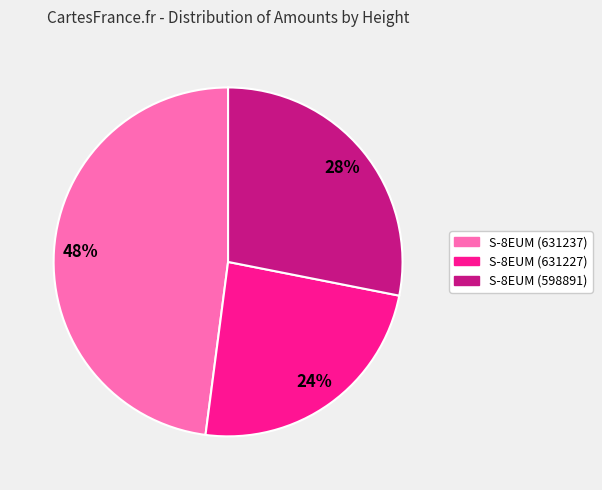

How many segments does this pie chart have?

3